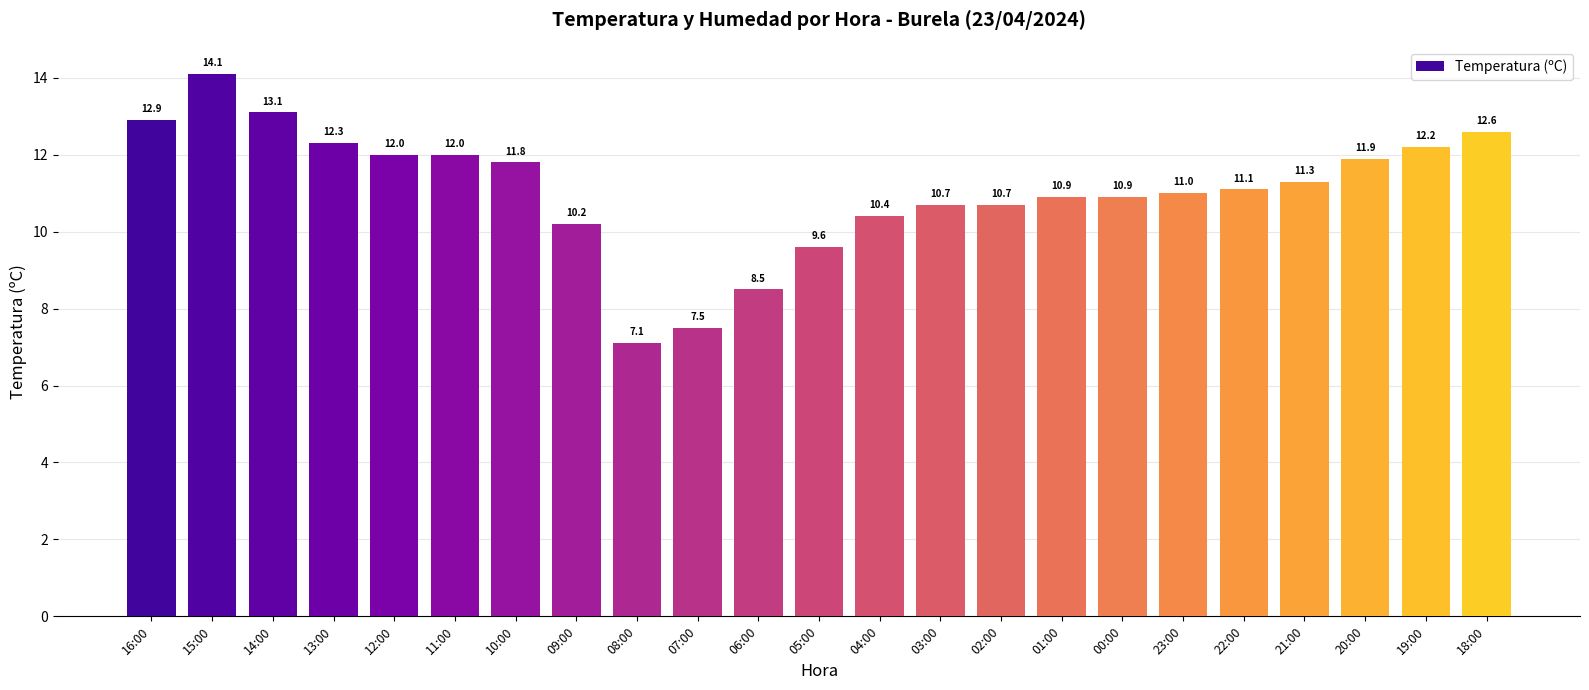

Which label corresponds to the largest value in the chart?

15:00